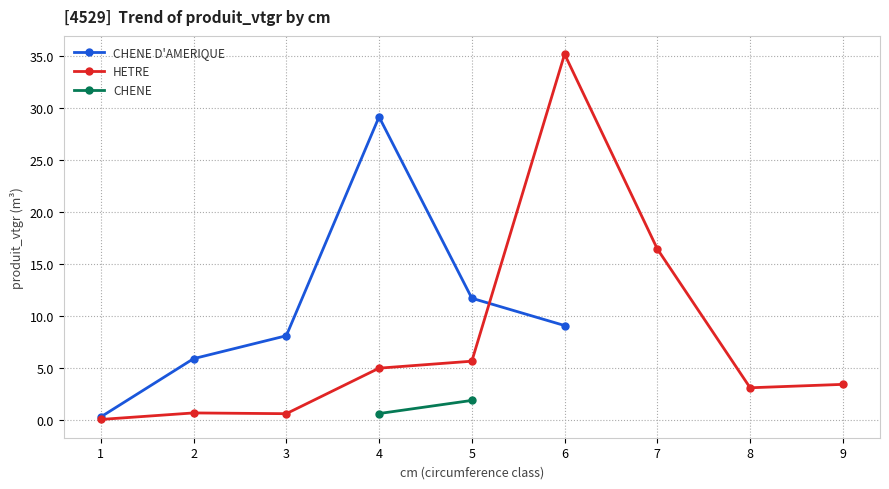

Where is the first local maximum for HETRE?

2